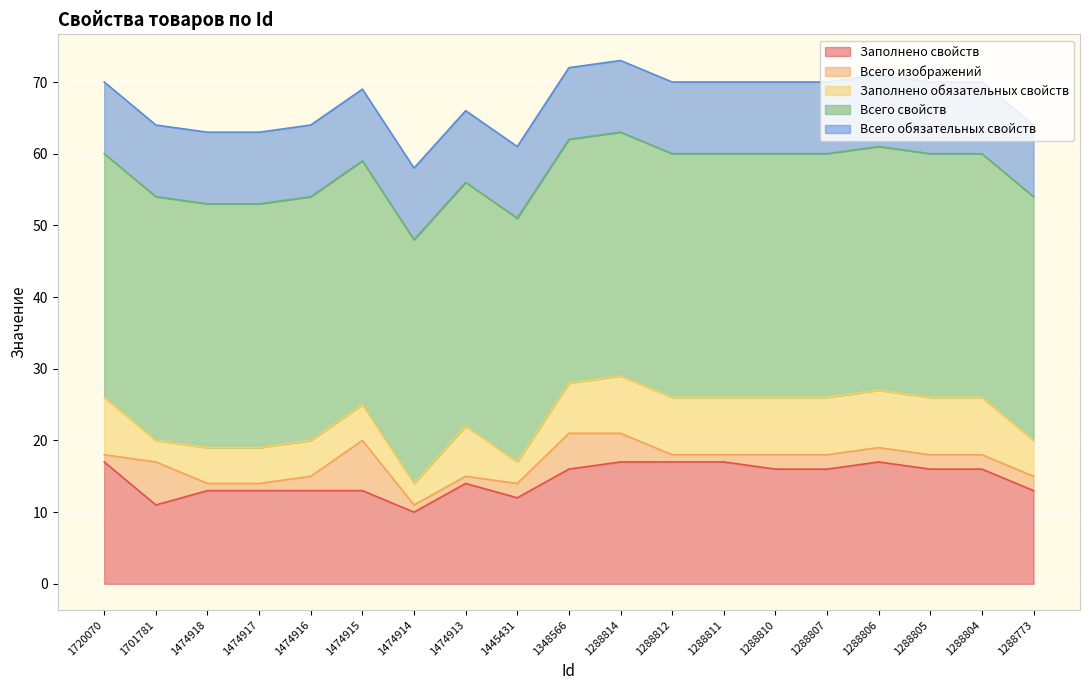

Which series has the largest range (max minus min)?

Заполнено свойств